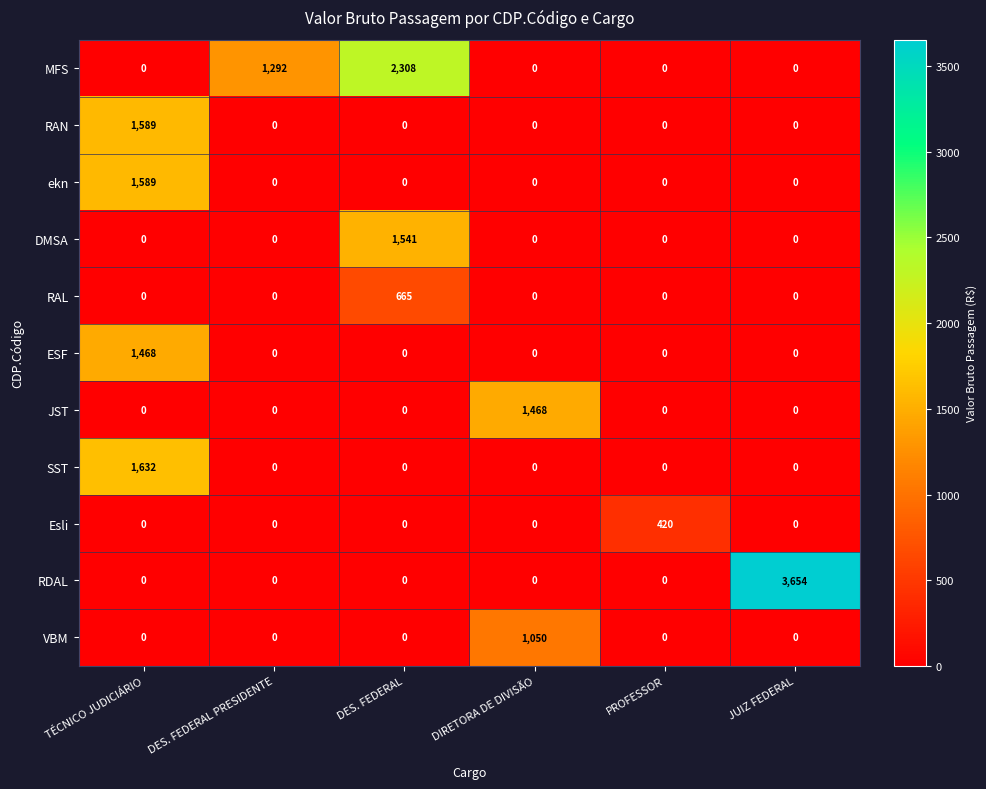

What is the greatest value displayed?

3654